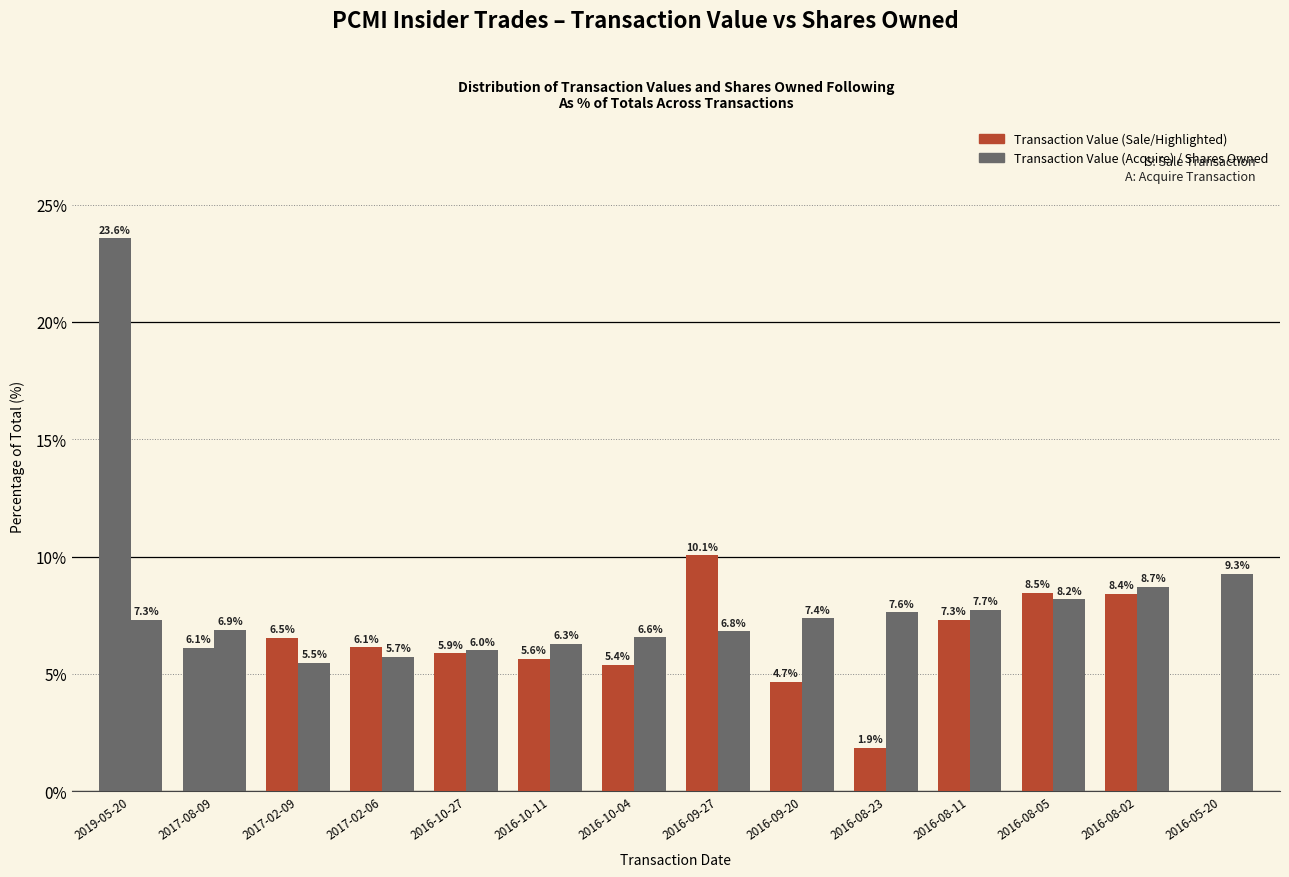

Does the chart contain stacked bars?

No